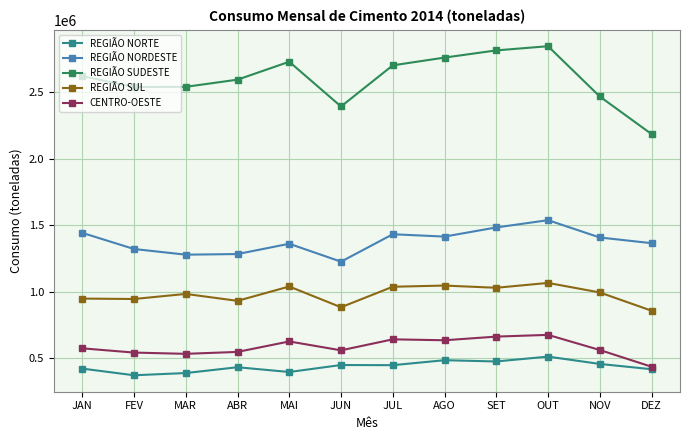

How many data points in REGIÃO SUDESTE are less than 2622875?

6